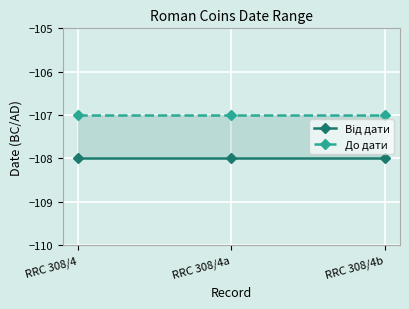

At which category is the sum across all series the highest?

RRC 308/4